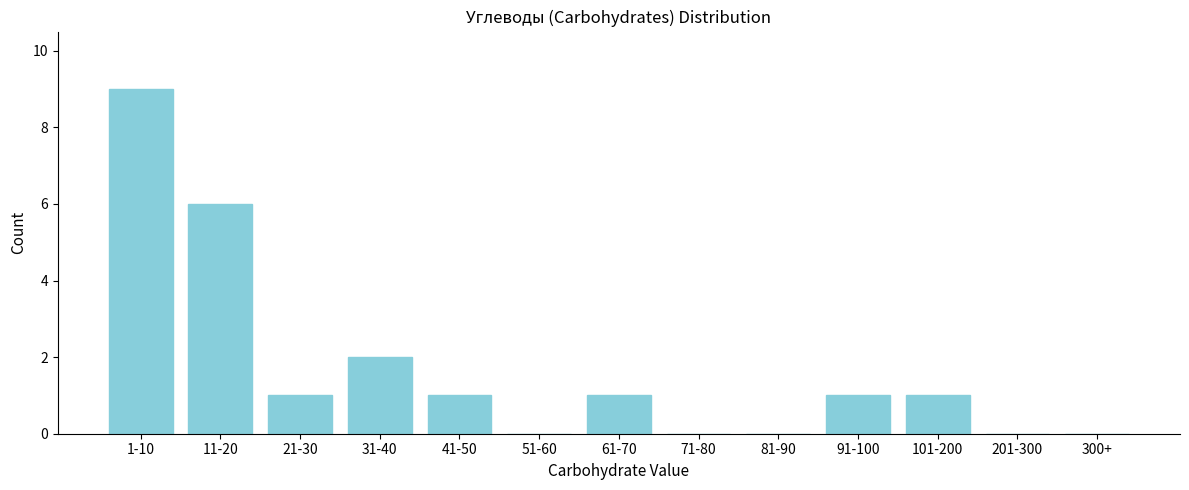

Reading right to left, extract all data points from this chart.

300+=0	201-300=0	101-200=1	91-100=1	81-90=0	71-80=0	61-70=1	51-60=0	41-50=1	31-40=2	21-30=1	11-20=6	1-10=9